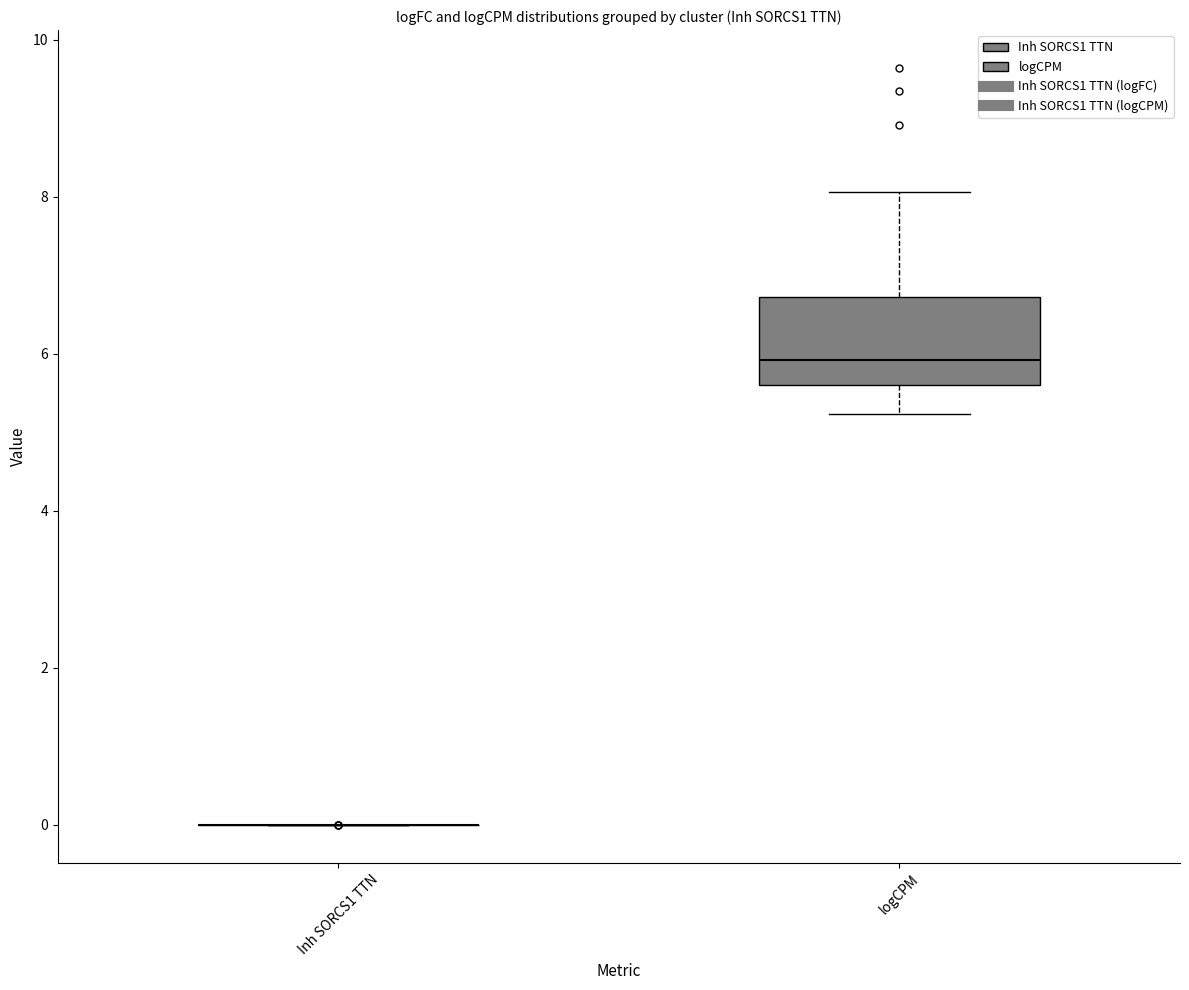

Reading left to right, read every box against the y-axis: the position of its median line, the range the box covers, and the ends of its whiskers. The values are not printed on the chart, so give them approximately, as read against the axis.

Inh SORCS1 TTN: box collapsed to a line at 0.0, whiskers 0.0 to 0.0
logCPM: median 6.0, box 5.6 to 6.8, whiskers 5.2 to 8.0